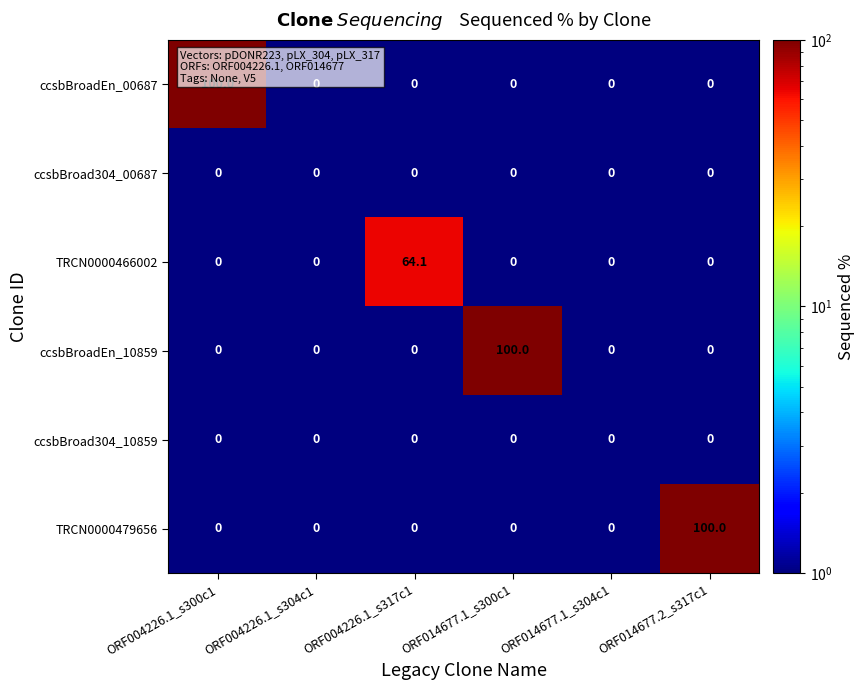

What is the sum of the ccsbBroadEn_00687 values at ORF004226.1_s300c1 and ORF014677.2_s317c1?

100.0